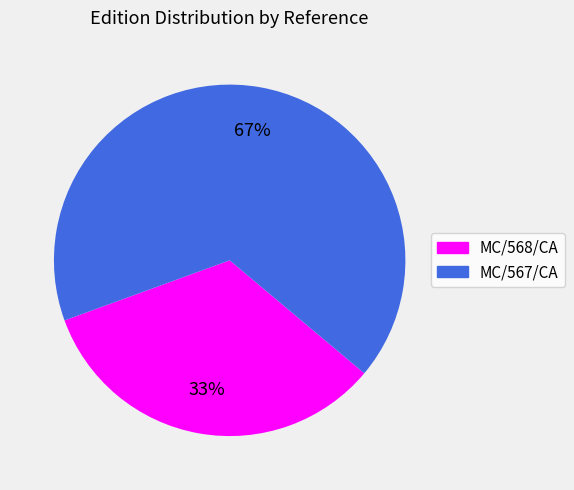

Is MC/567/CA the majority of the pie?

Yes